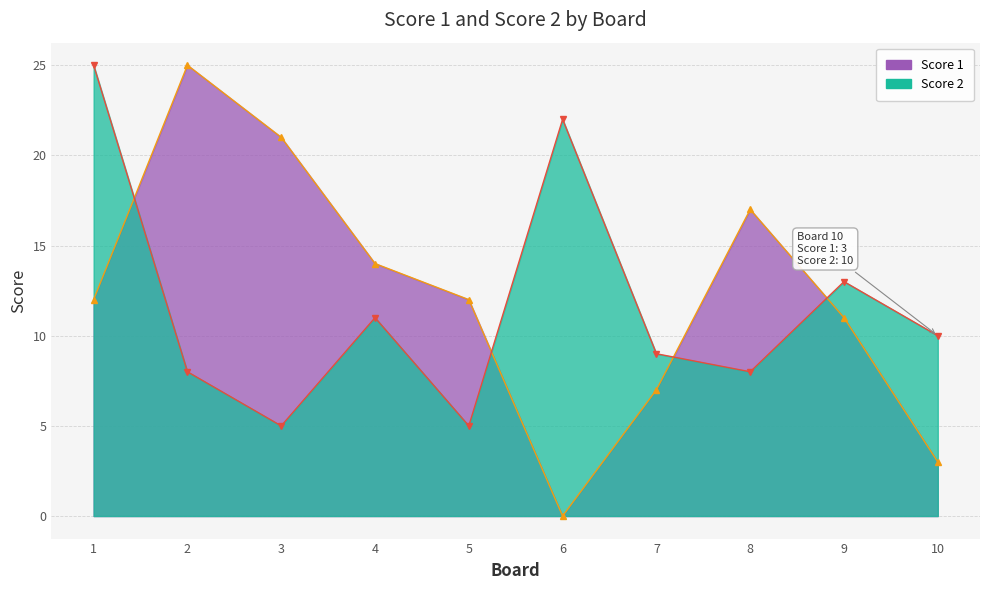

What is the average value of the Score 1 series?

12